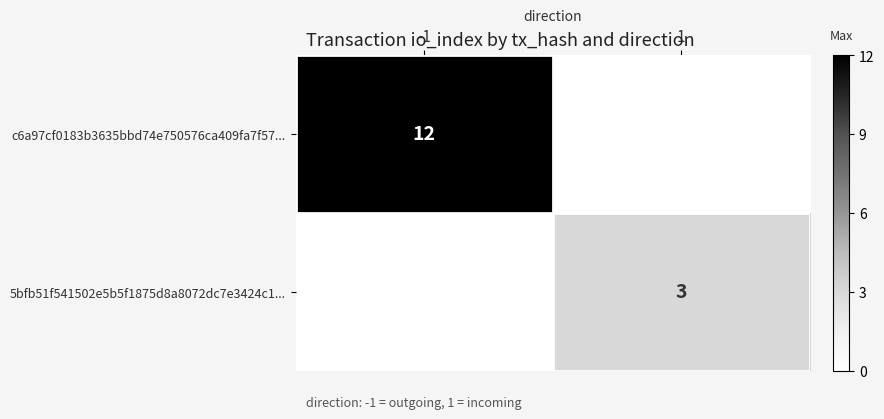

At which category does the chart reach its peak across all series?

-1